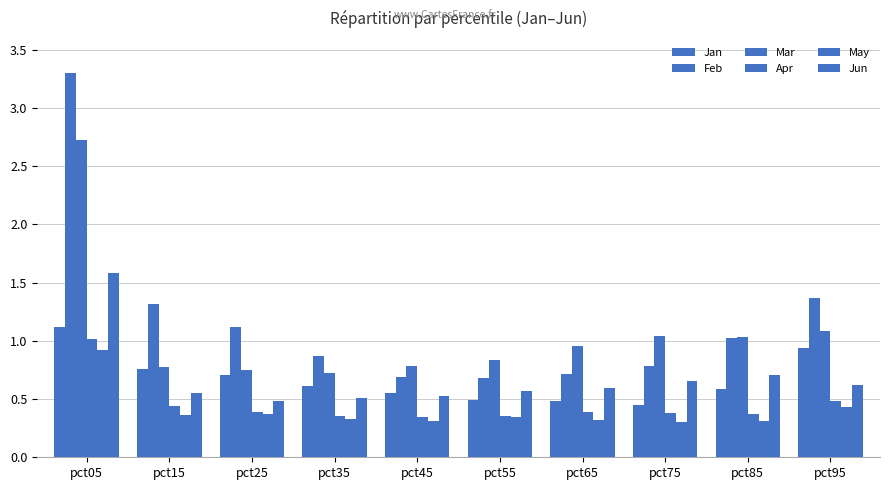

At which category is the sum across all series the highest?

pct05